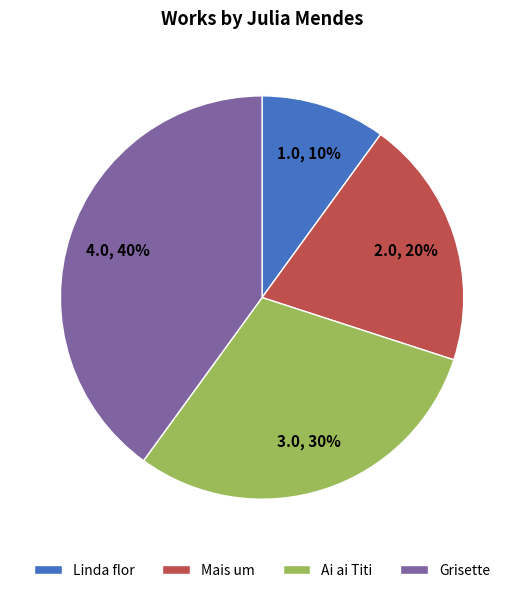

What percentage is the Mais um slice, to the nearest percent?

20%